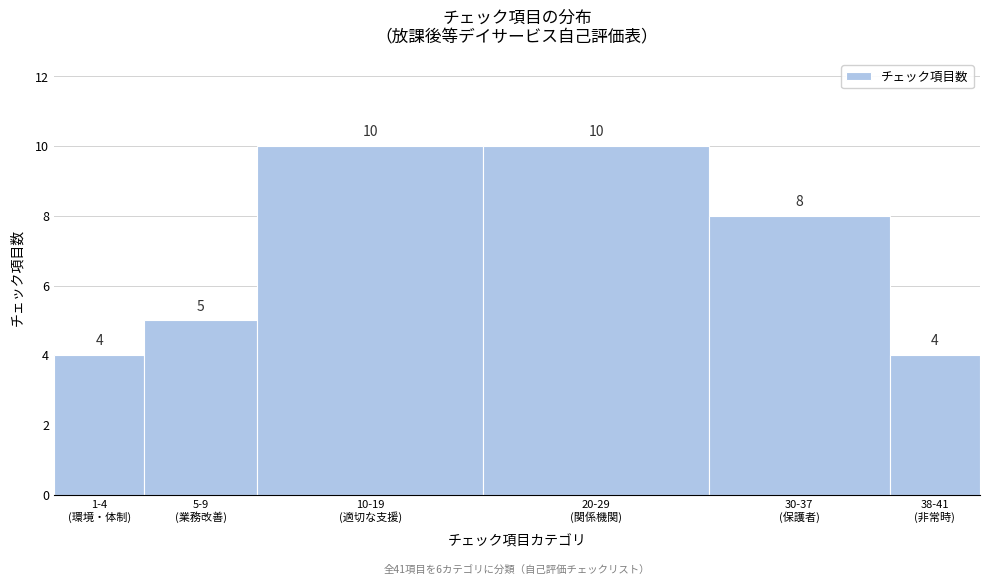

Reading left to right, transcribe all the data shown in this chart.

4	5	10	10	8	4